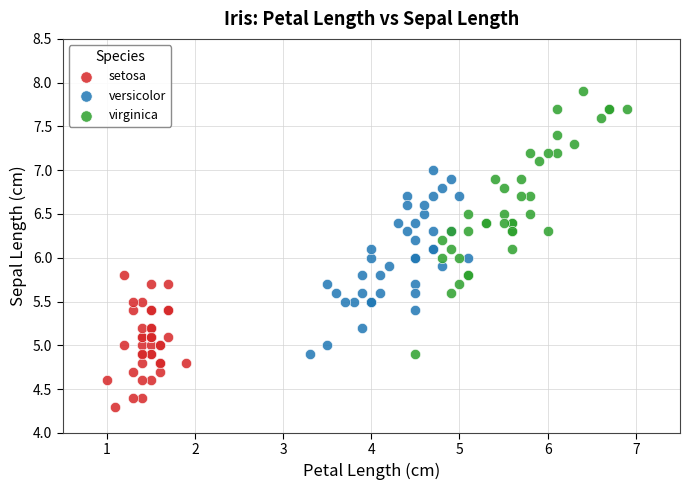

Which series reaches the minimum Y coordinate?

setosa